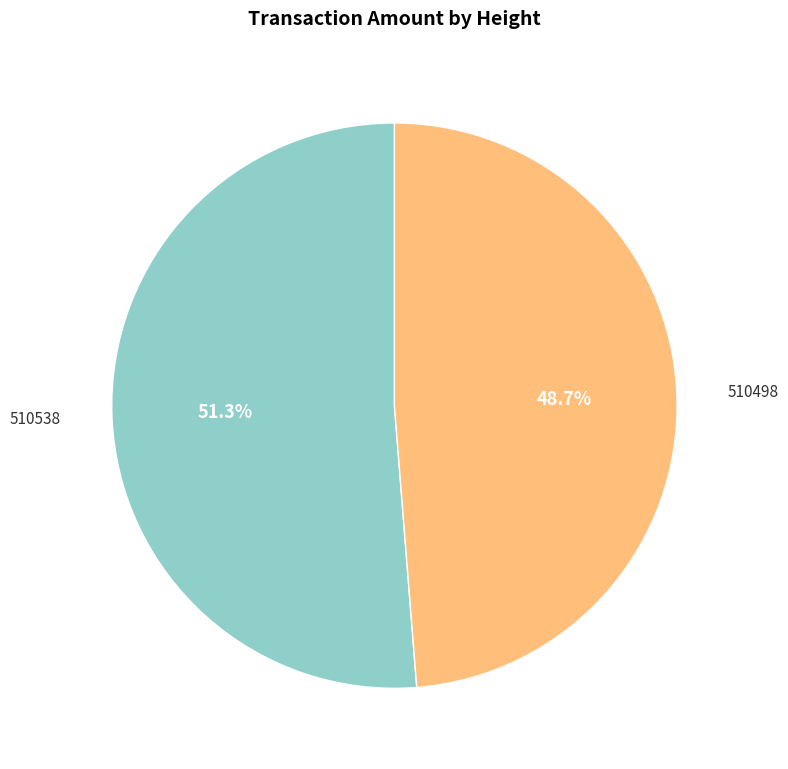

To the nearest percent, what is the average slice percentage?

50%